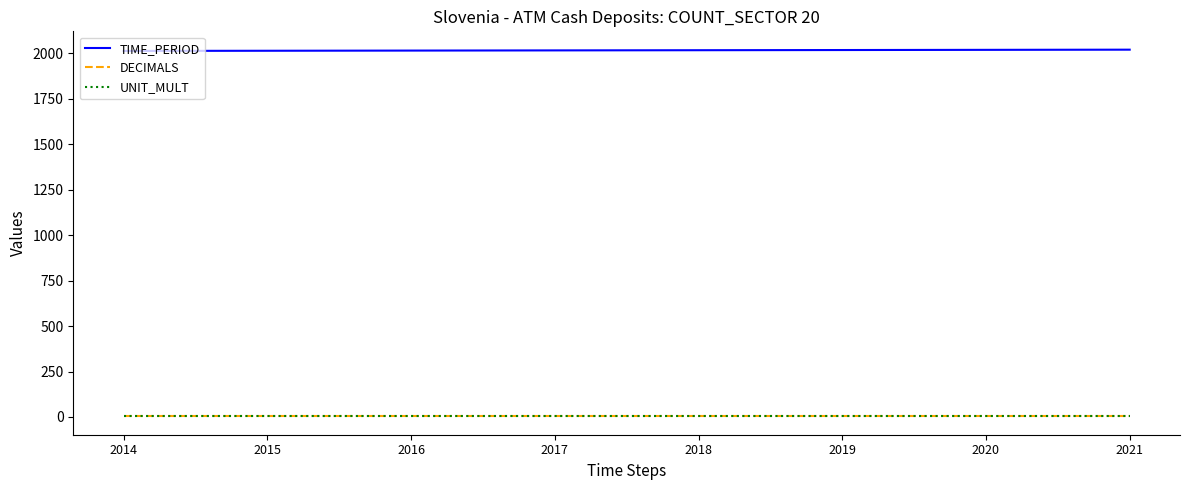

True or false: UNIT_MULT has a value of 6 at 2018.

True